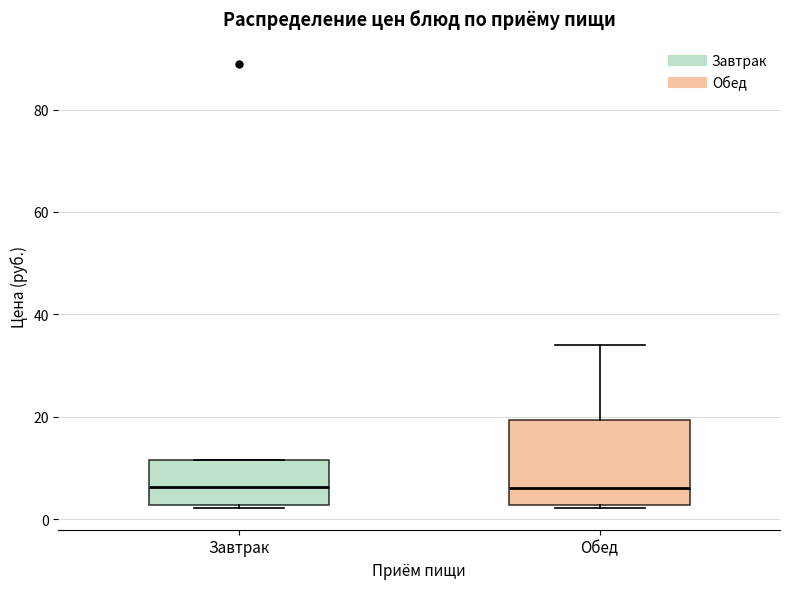

Which box is the tallest, from its lower edge to its upper edge?

Обед